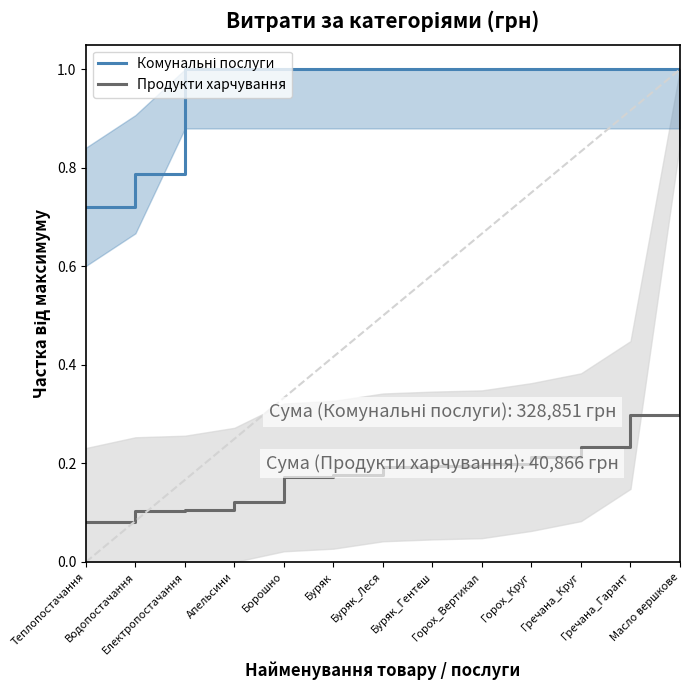

Rank the series at Горох_Вертикал from lowest to highest value.

Продукти харчування, Комунальні послуги